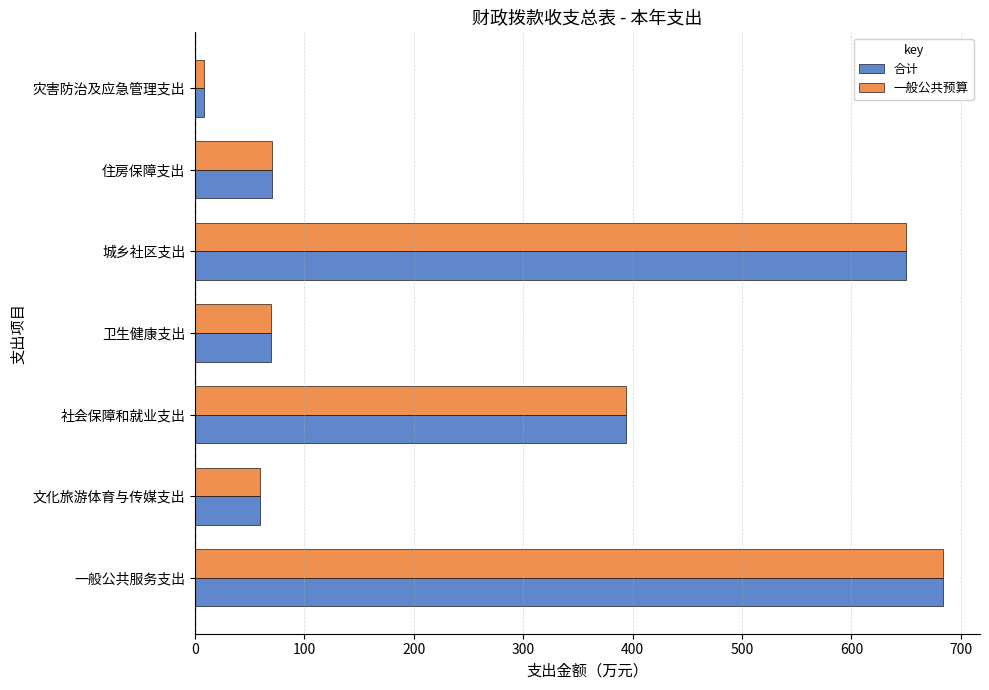

At which label is 合计 closest to 345?

社会保障和就业支出